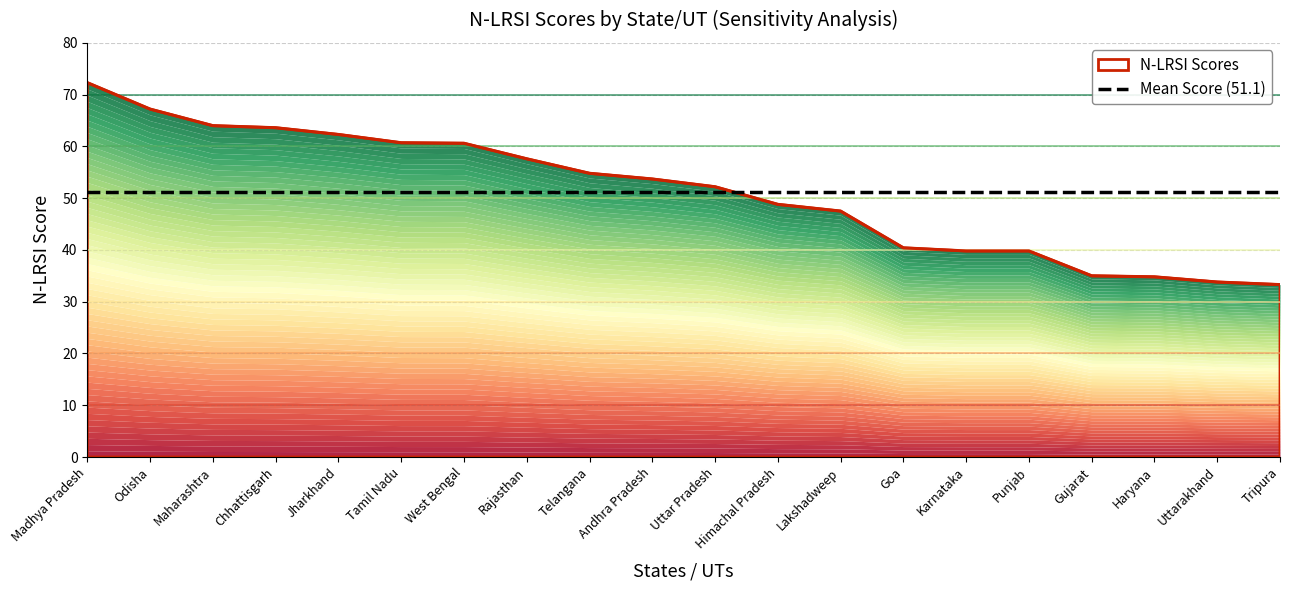

What is the label of the 18th point from the right?

Maharashtra